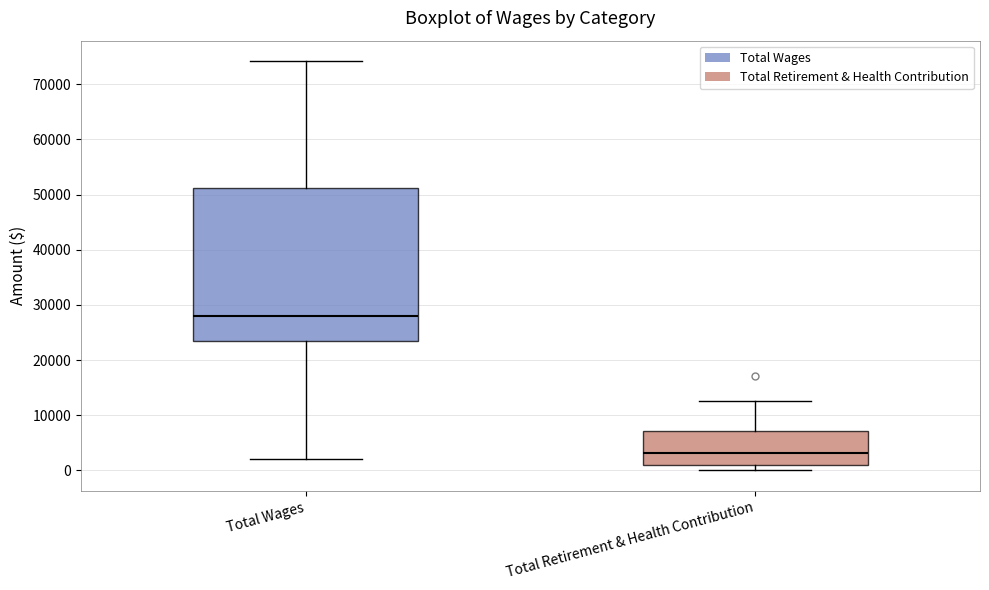

Where is the lower edge of the box for Total Wages on the y-axis? The values are not printed on the chart, so give them approximately, as read against the axis.

23000